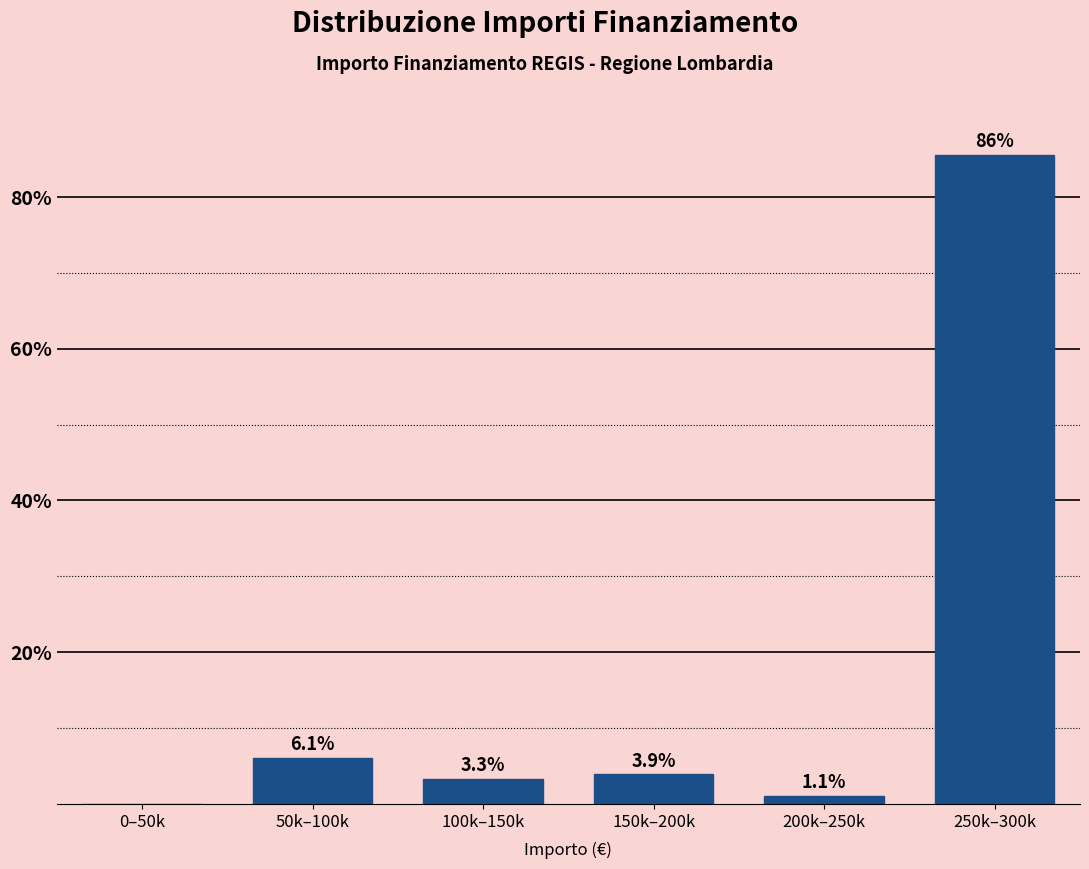

Reading left to right, what are all the values shown in this chart?

0–50k=0.0	50k–100k=6.1	100k–150k=3.3	150k–200k=3.9	200k–250k=1.1	250k–300k=85.6